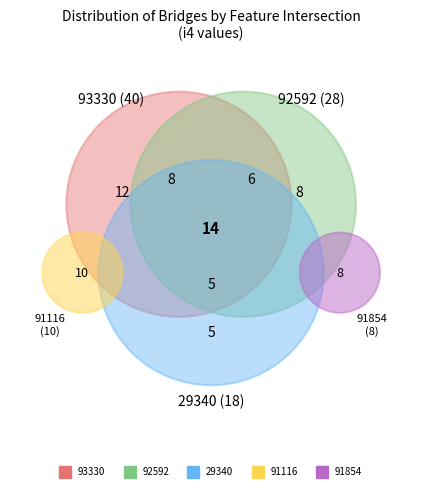

The 93330 slice represents 31% of the pie. True or false?

False